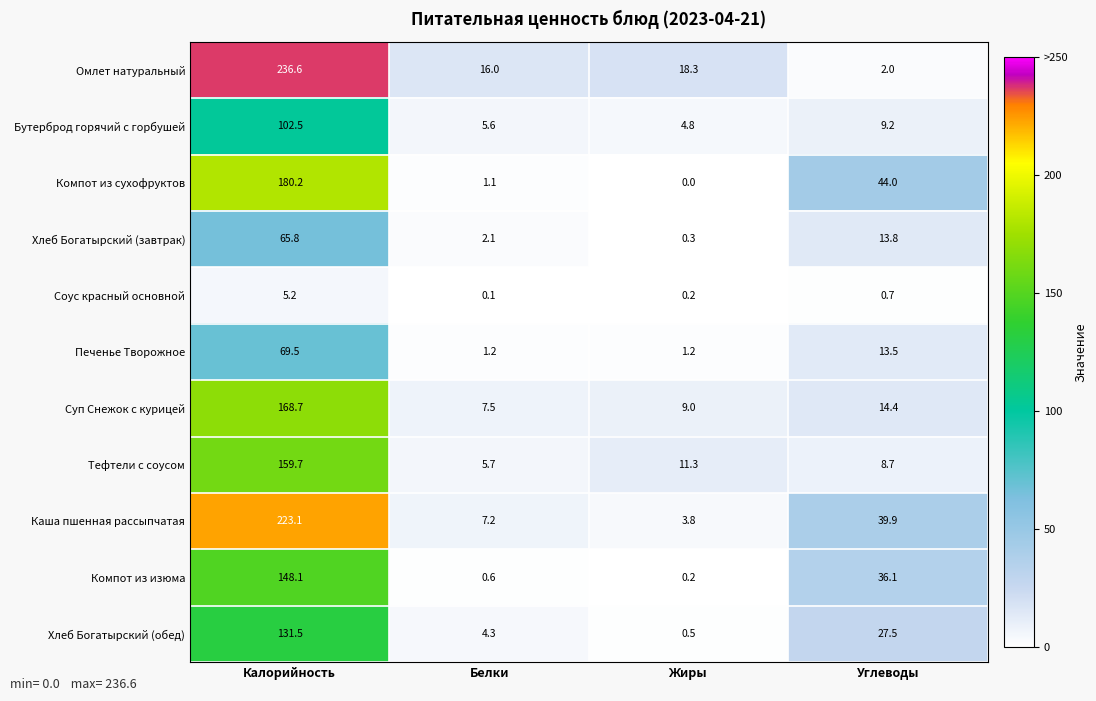

At which category is the sum across all series the highest?

Калорийность